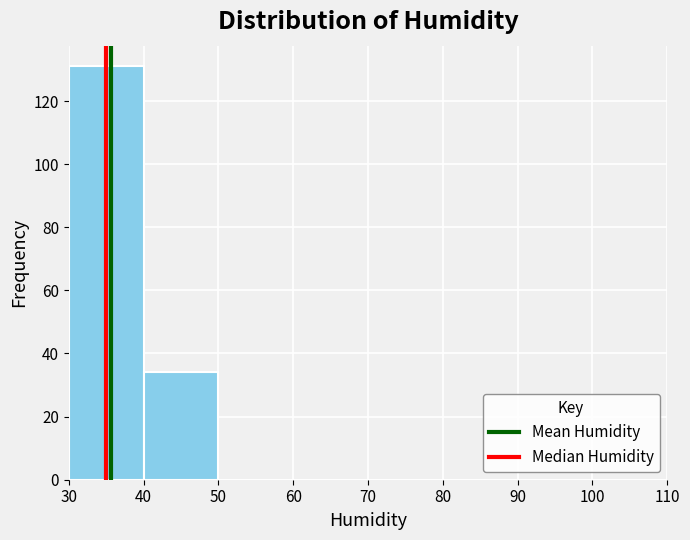

Reading left to right, list every bar in this chart as the range it spans on the x-axis followed by its height. The values are not printed on the chart, so give them approximately, as read against the axis.

30 to 40: 132
40 to 50: 34
50 to 60: 0
60 to 70: 0
70 to 80: 0
80 to 90: 0
90 to 100: 0
100 to 110: 0